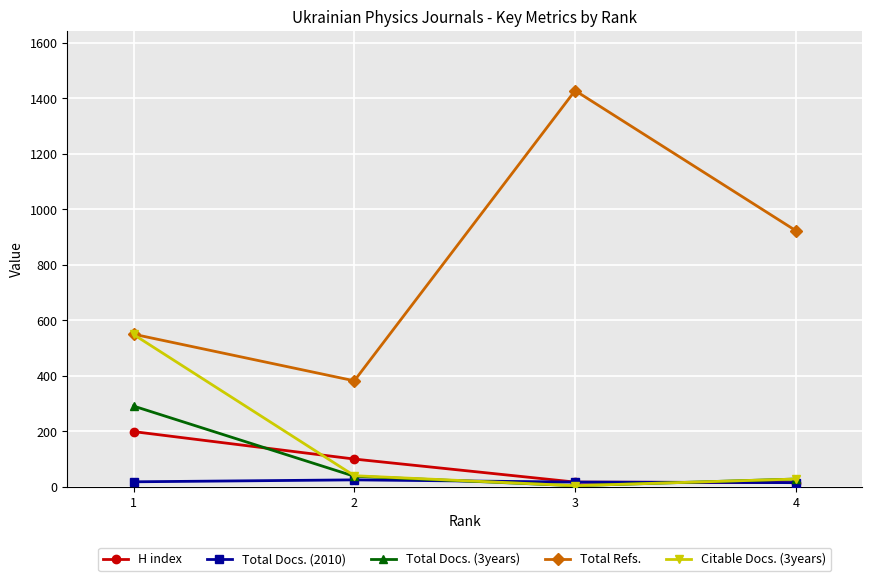

What is the difference between the Total Refs. values at 4 and 2?

541